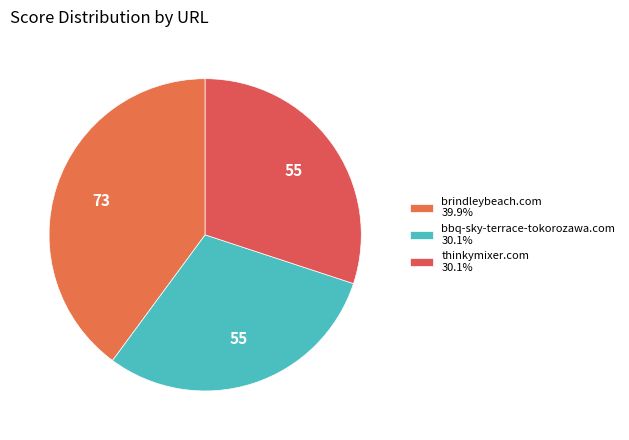

To the nearest percent, what is the average slice percentage?

33%